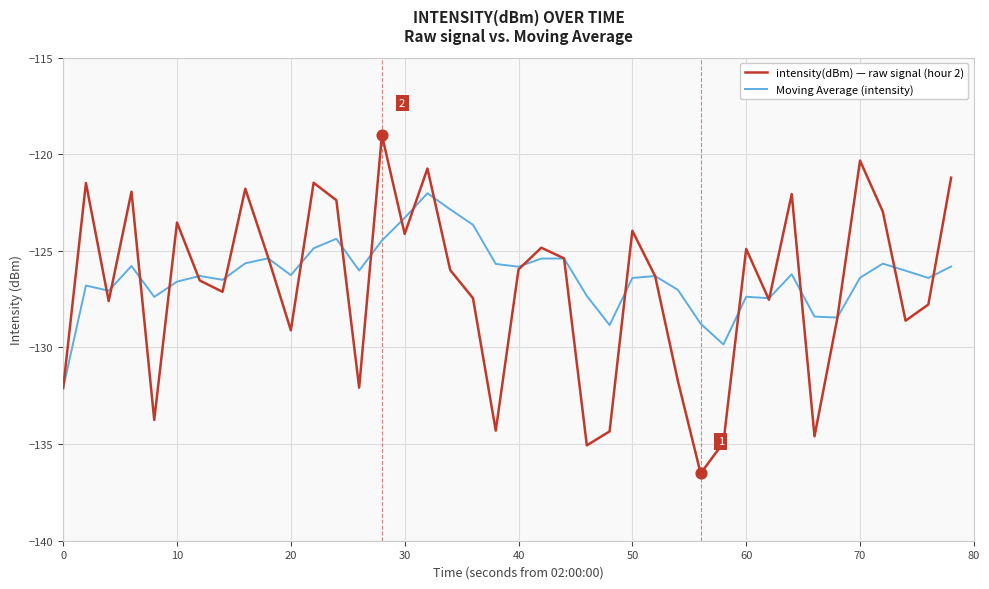

Rank the series by their maximum value, from lowest to highest.

Moving Average (intensity), intensity(dBm) — raw signal (hour 2)